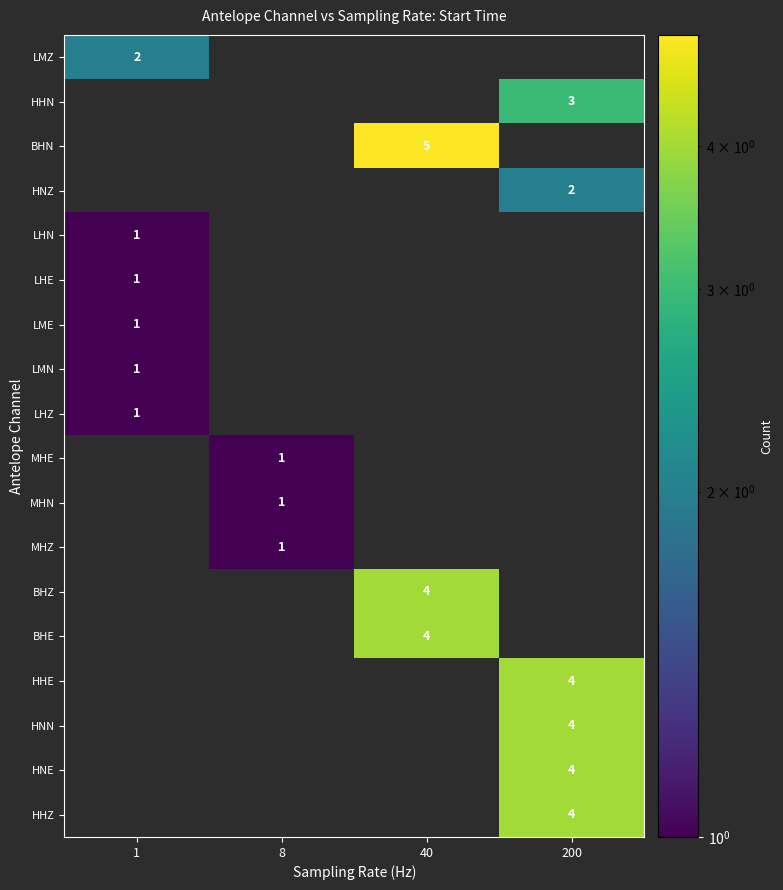

Between 1 and 200, which series saw the biggest shift?

HHE